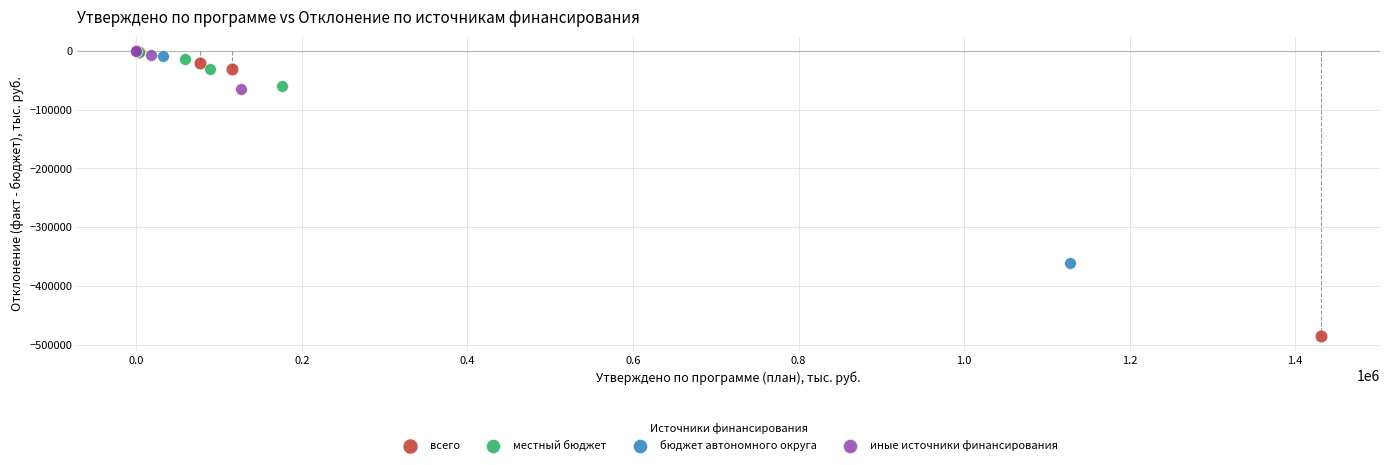

Which series has the largest Y range (max minus min)?

всего